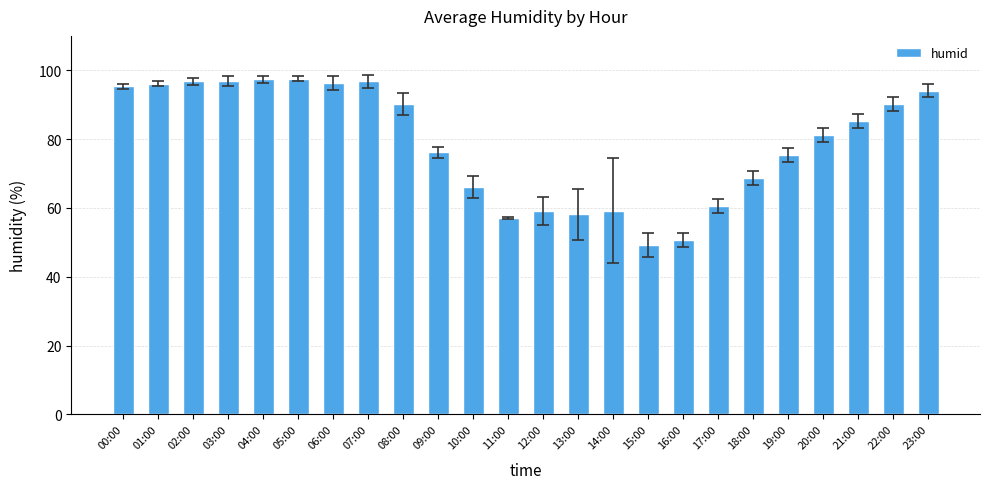

How many data points does each series have?

24